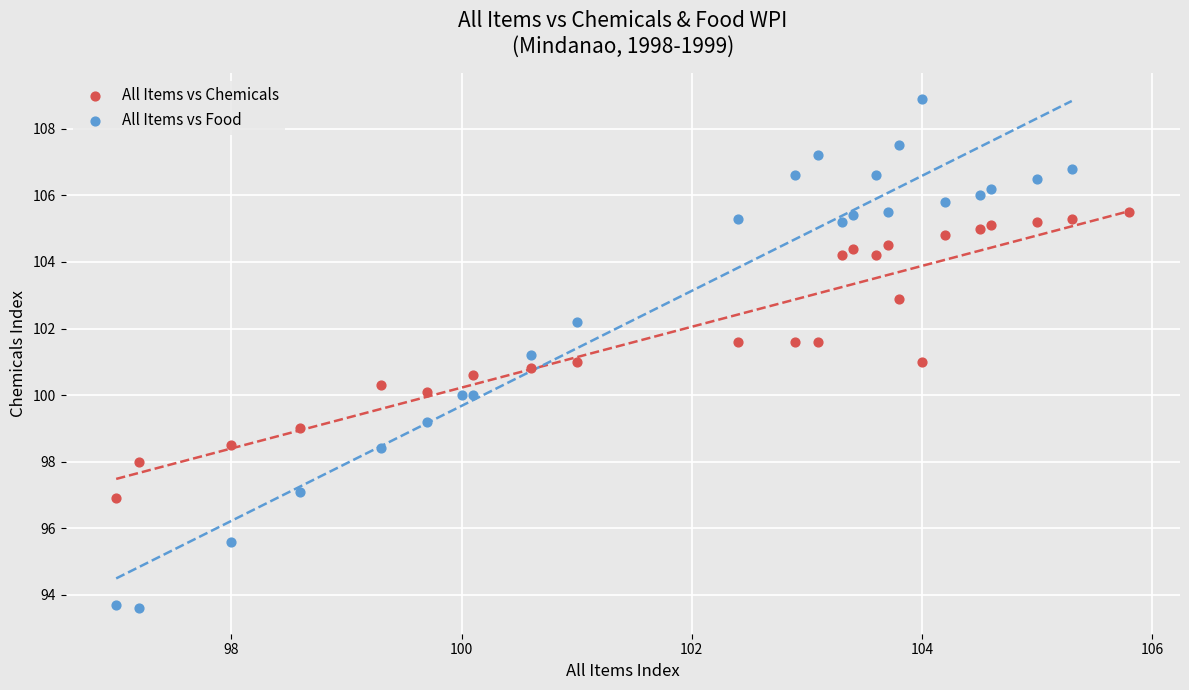

Which series contains the highest Y value?

All Items vs Food